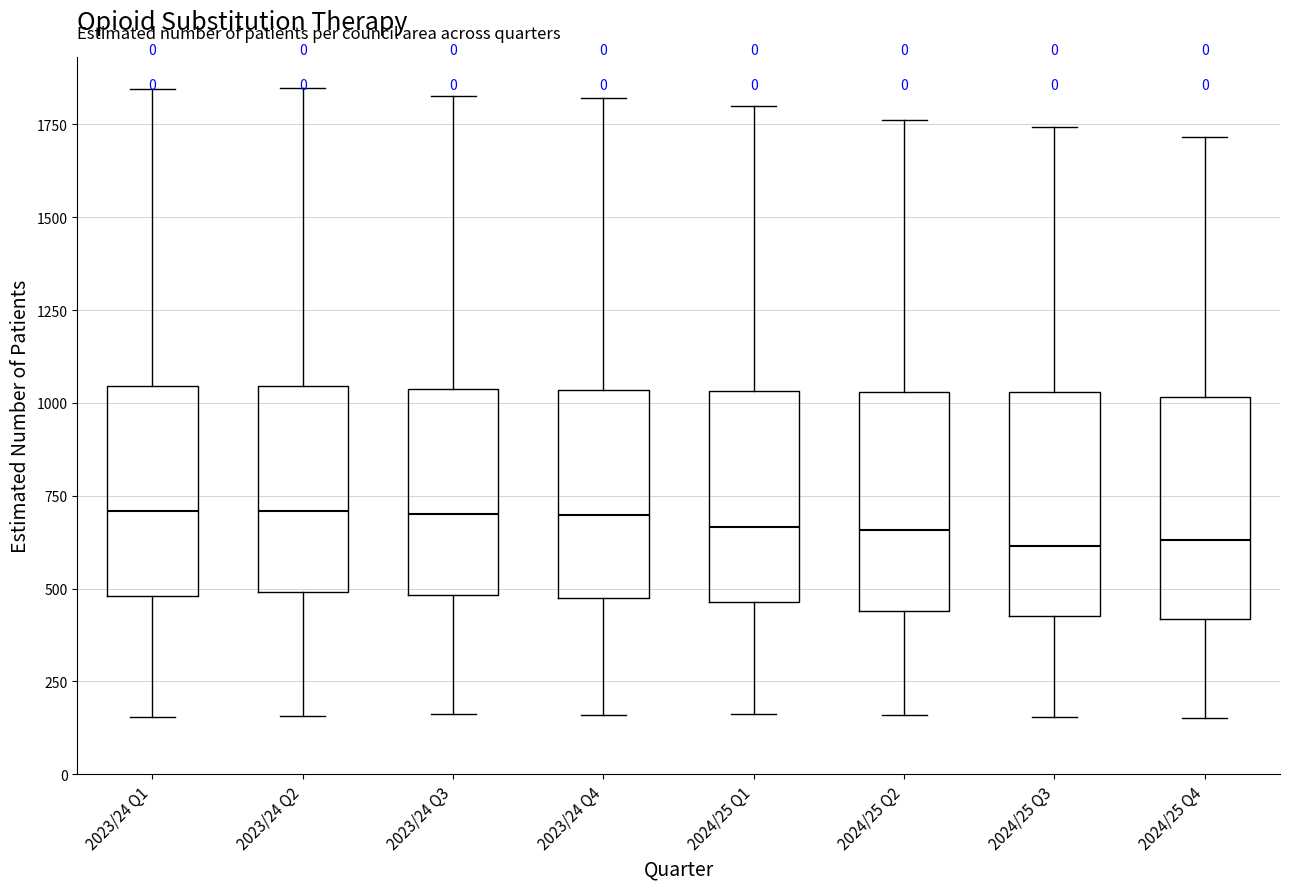

Reading left to right, transcribe this box plot: for each box, give where its median line is, the range the box spans, and where its two whiskers end, as read against the y-axis. The values are not printed on the chart, so give them approximately, as read against the axis.

2023/24 Q1: median 700, box 500 to 1050, whiskers 150 to 1850
2023/24 Q2: median 700, box 500 to 1050, whiskers 150 to 1850
2023/24 Q3: median 700, box 500 to 1050, whiskers 150 to 1850
2023/24 Q4: median 700, box 450 to 1050, whiskers 150 to 1800
2024/25 Q1: median 650, box 450 to 1050, whiskers 150 to 1800
2024/25 Q2: median 650, box 450 to 1050, whiskers 150 to 1750
2024/25 Q3: median 600, box 450 to 1050, whiskers 150 to 1750
2024/25 Q4: median 650, box 400 to 1000, whiskers 150 to 1700